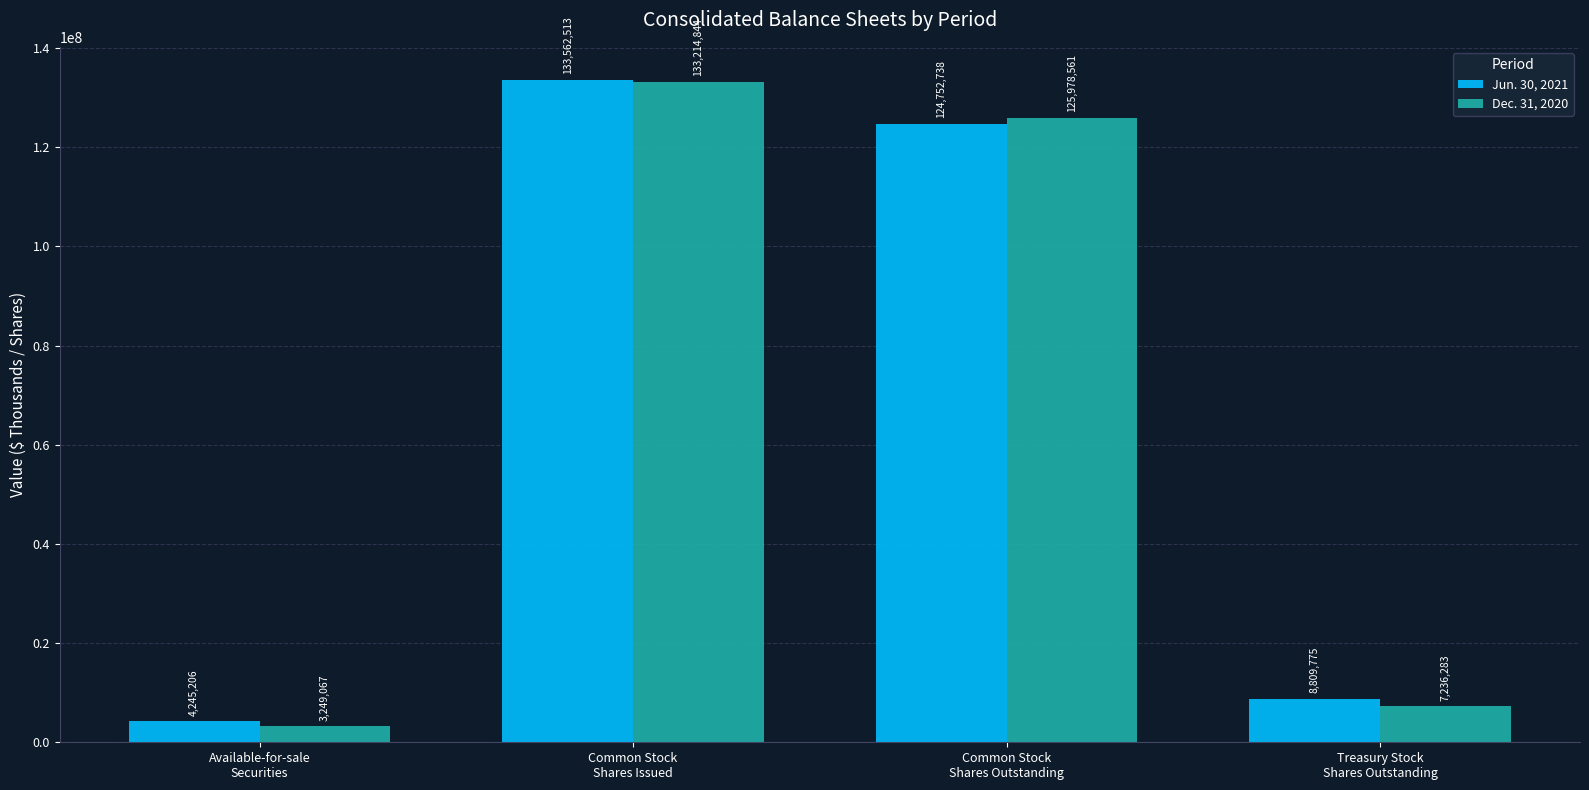

What is the lowest value of the Dec. 31, 2020 series?

3249067